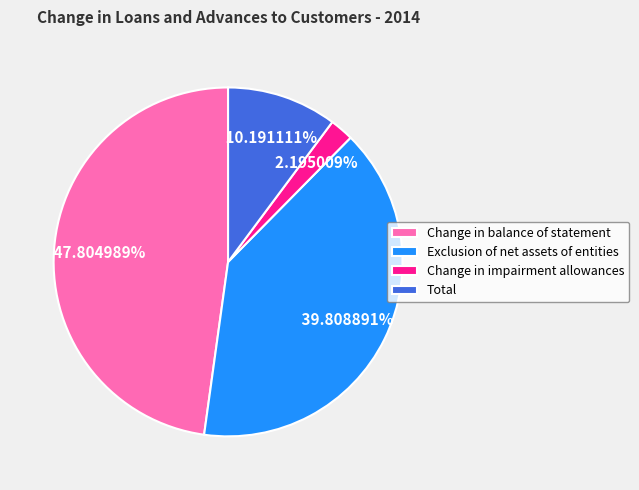

How much of the chart is everything except Change in balance of statement?

52.2%